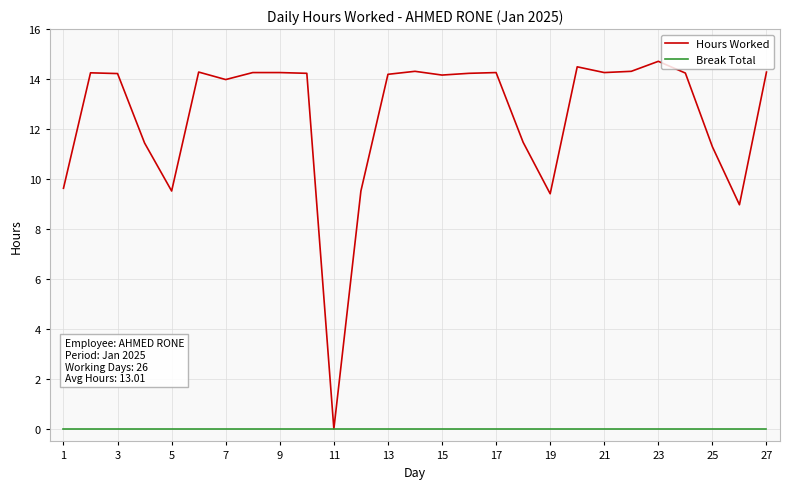

What are all the series names shown in the legend?

Hours Worked, Break Total